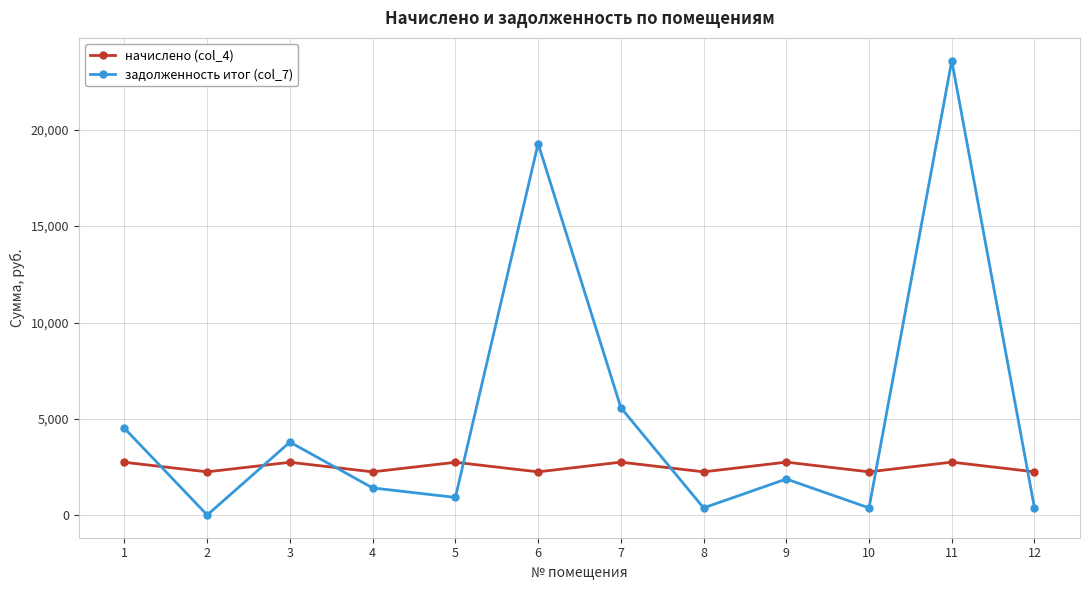

Which label corresponds to the smallest value in the chart?

2